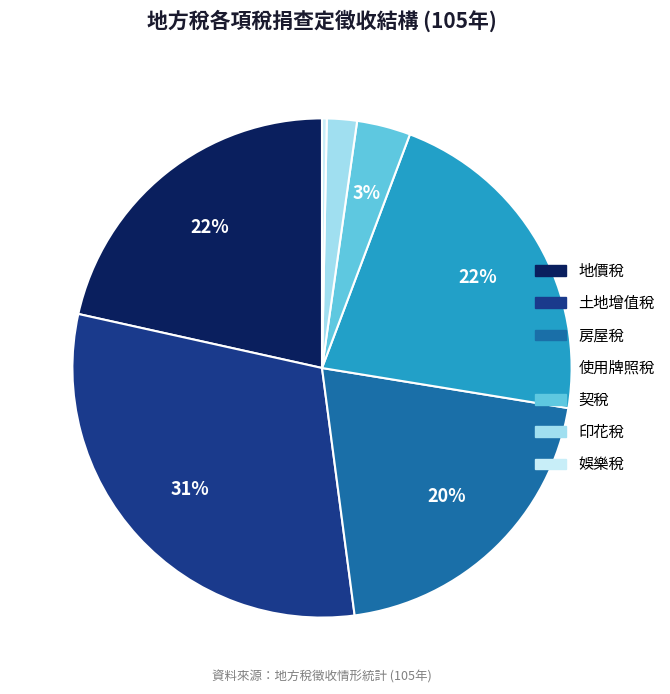

To the nearest percent, what is the average slice percentage?

14%